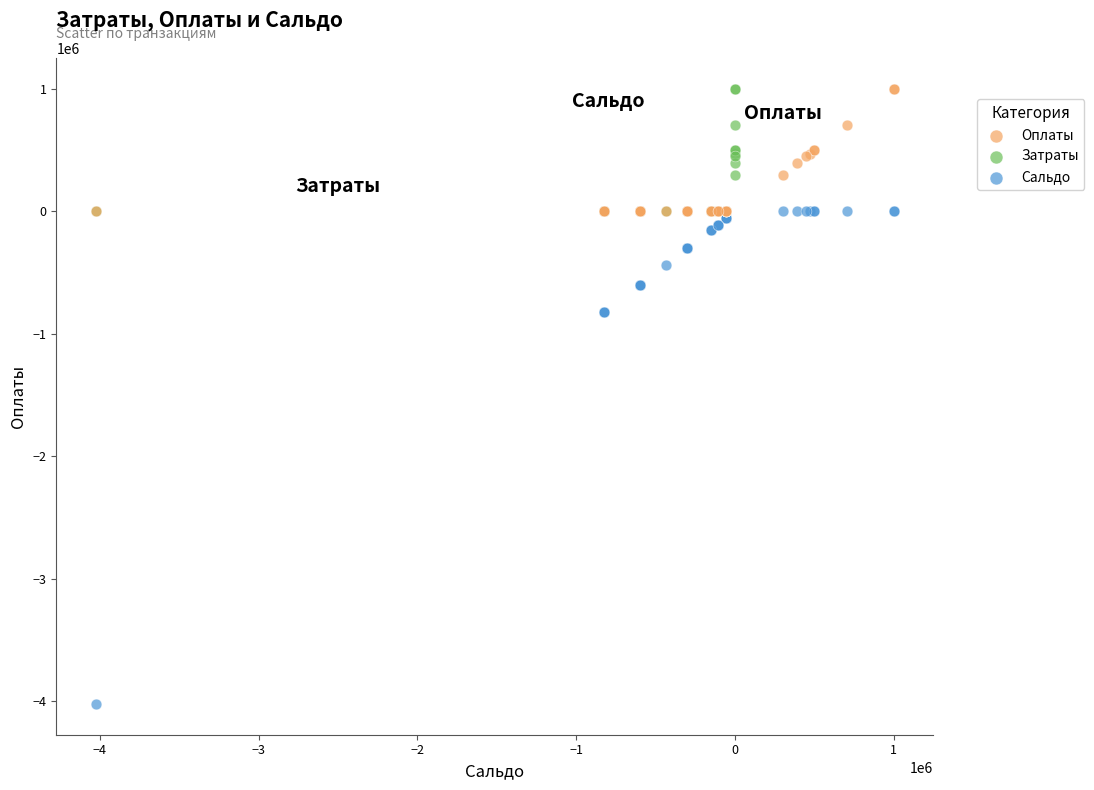

Which series has the widest spread of Y values?

Сальдо